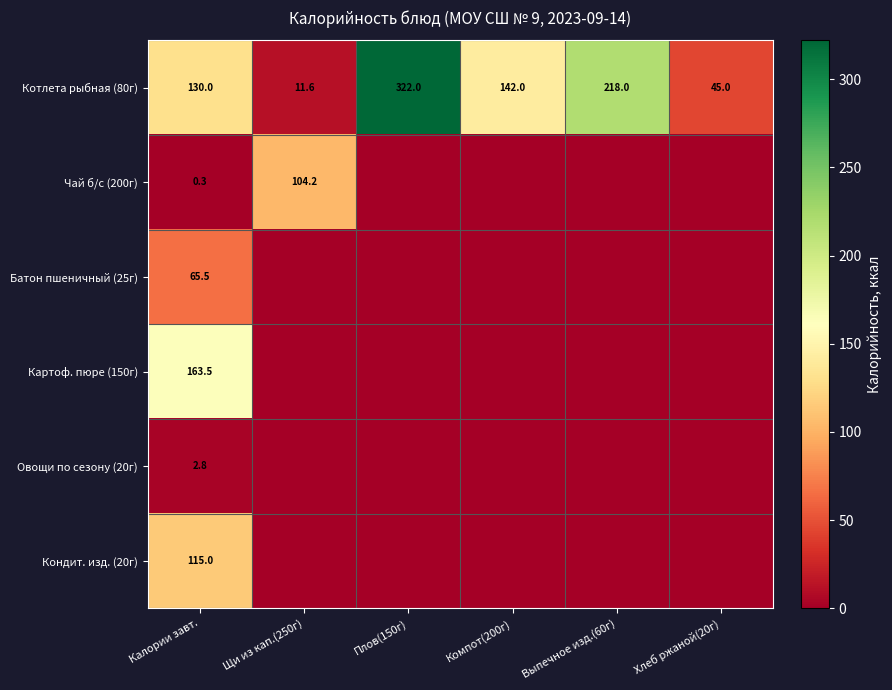

What is the average value of the Котлета рыбная (80г) series?

144.8